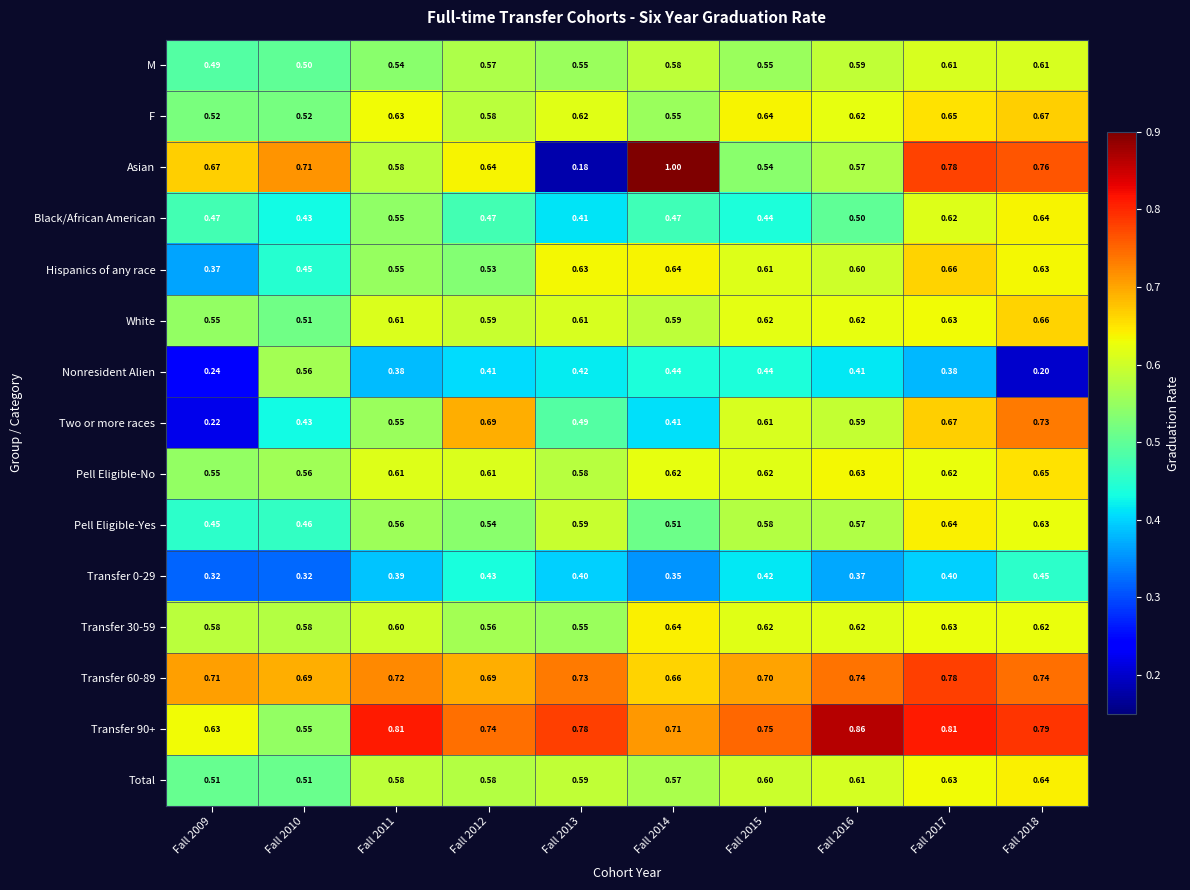

What is the difference between the highest and lowest values at Fall 2013?

0.6